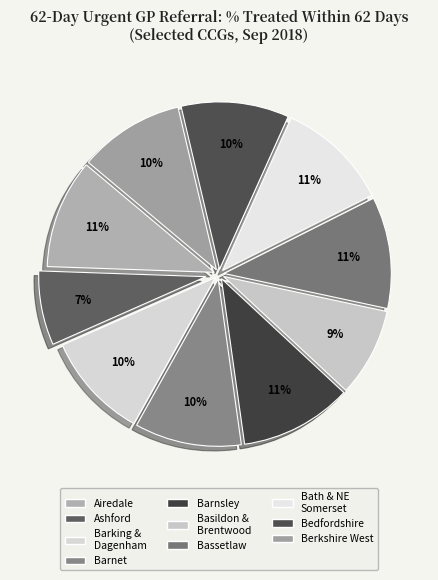

Count the number of slices in the pie.

10